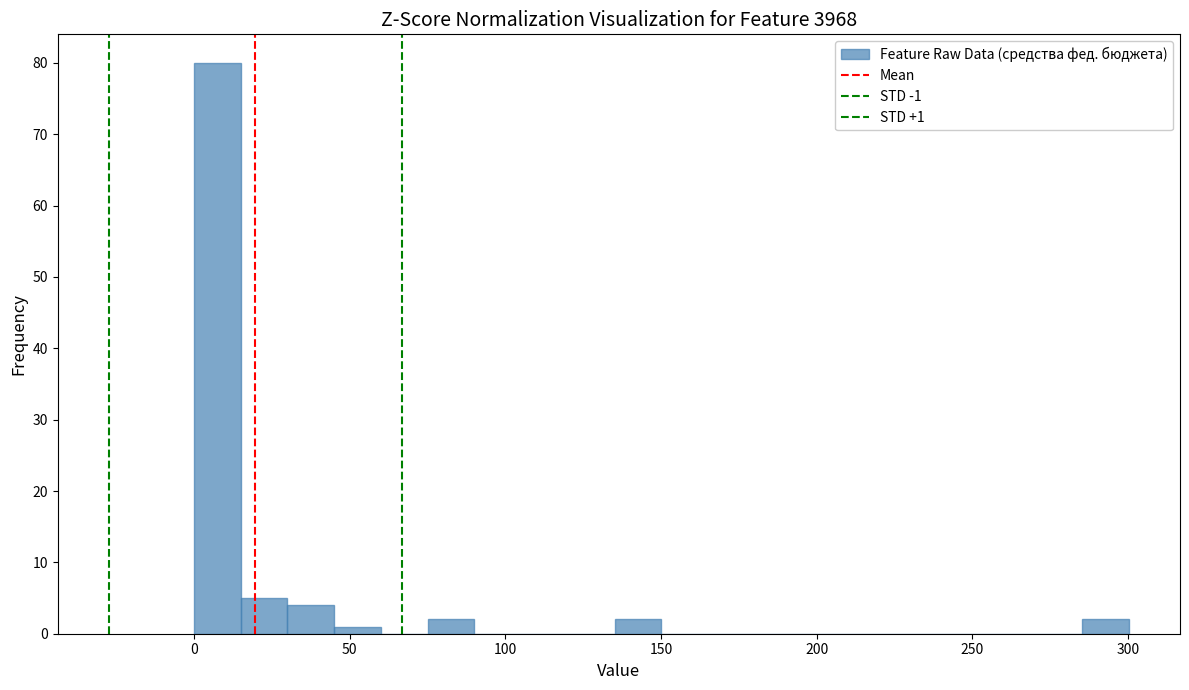

Read against the x-axis, roughly where is the centre of the tallest bar?

10